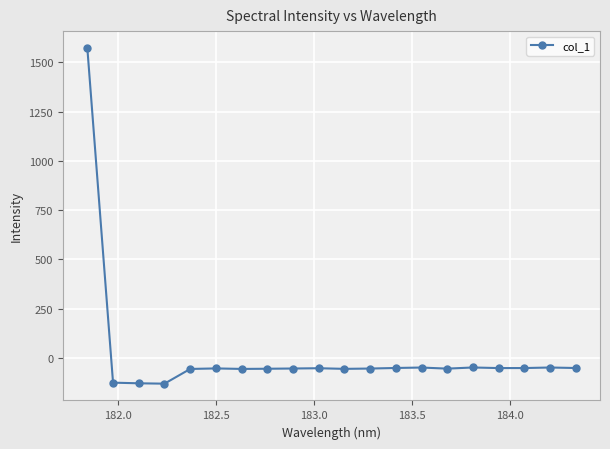

What is the maximum value shown in the chart?

1572.6